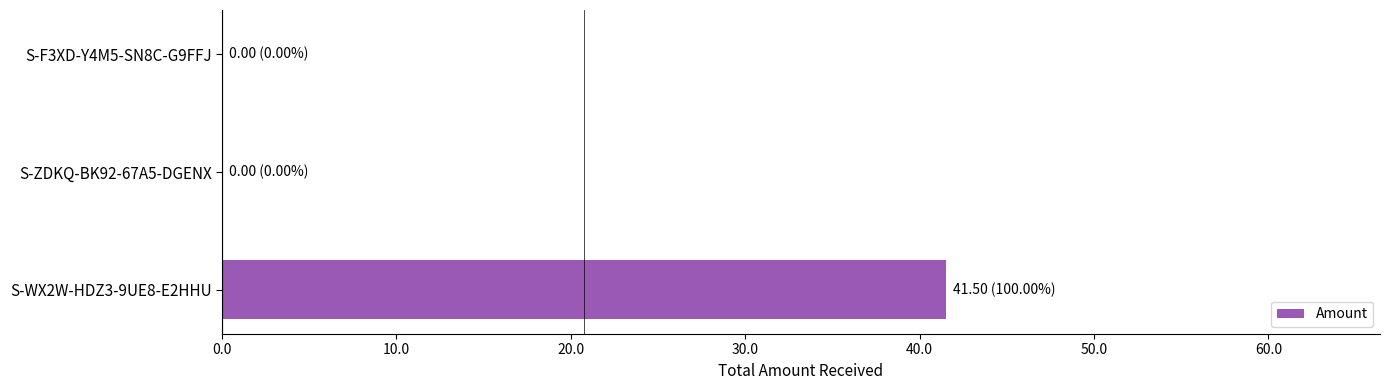

Is it true that the value at S-ZDKQ-BK92-67A5-DGENX is 0.0?

True